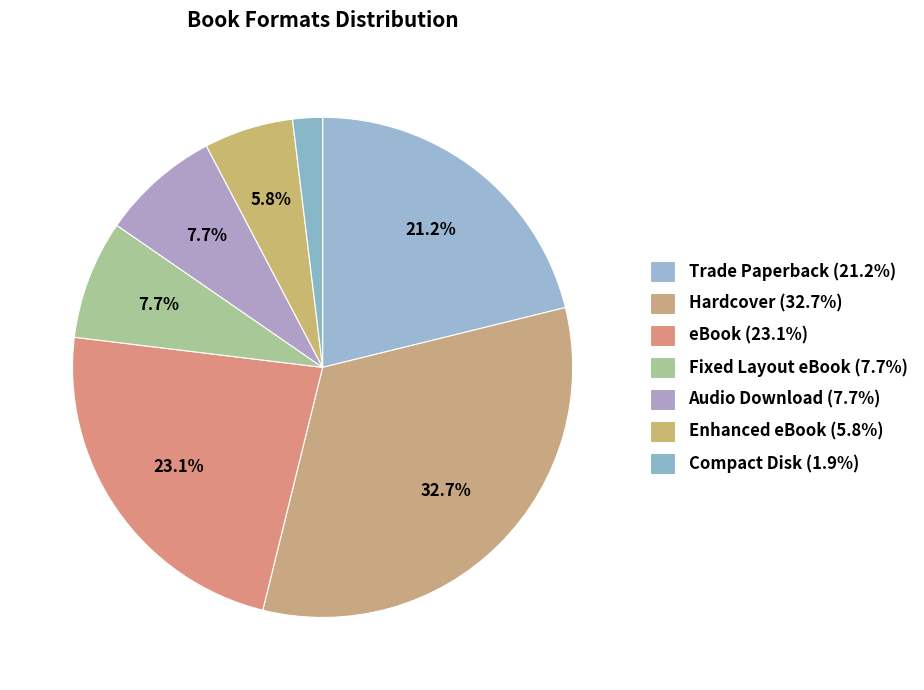

Which category has the smallest portion of the pie?

Compact Disk